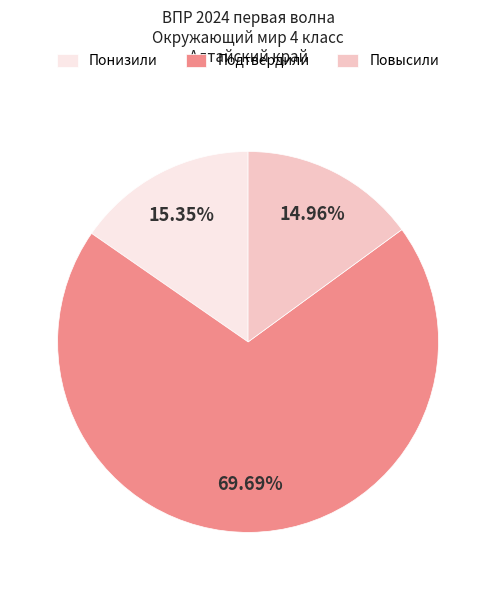

True or false: Подтвердили accounts for 70% of the total.

True